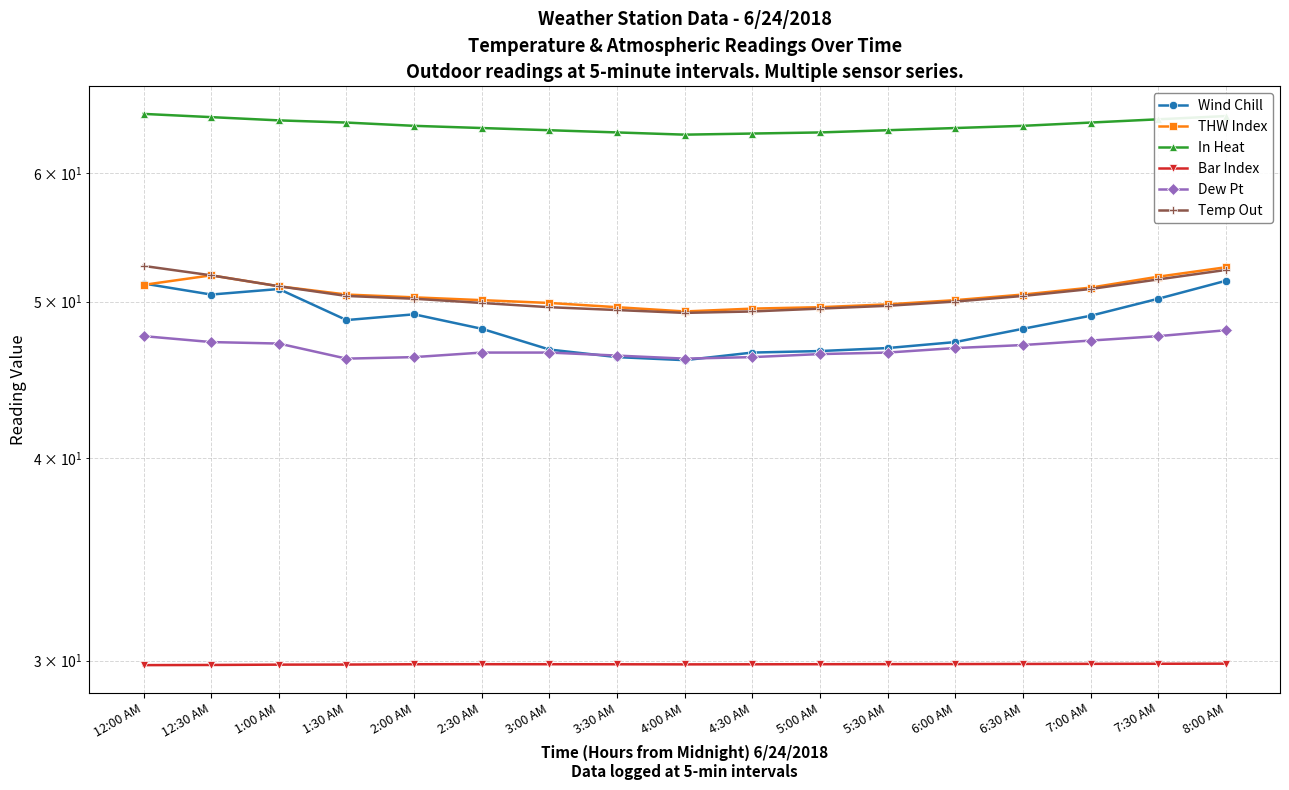

At which category does Temp Out reach its first local valley?

4:00 AM